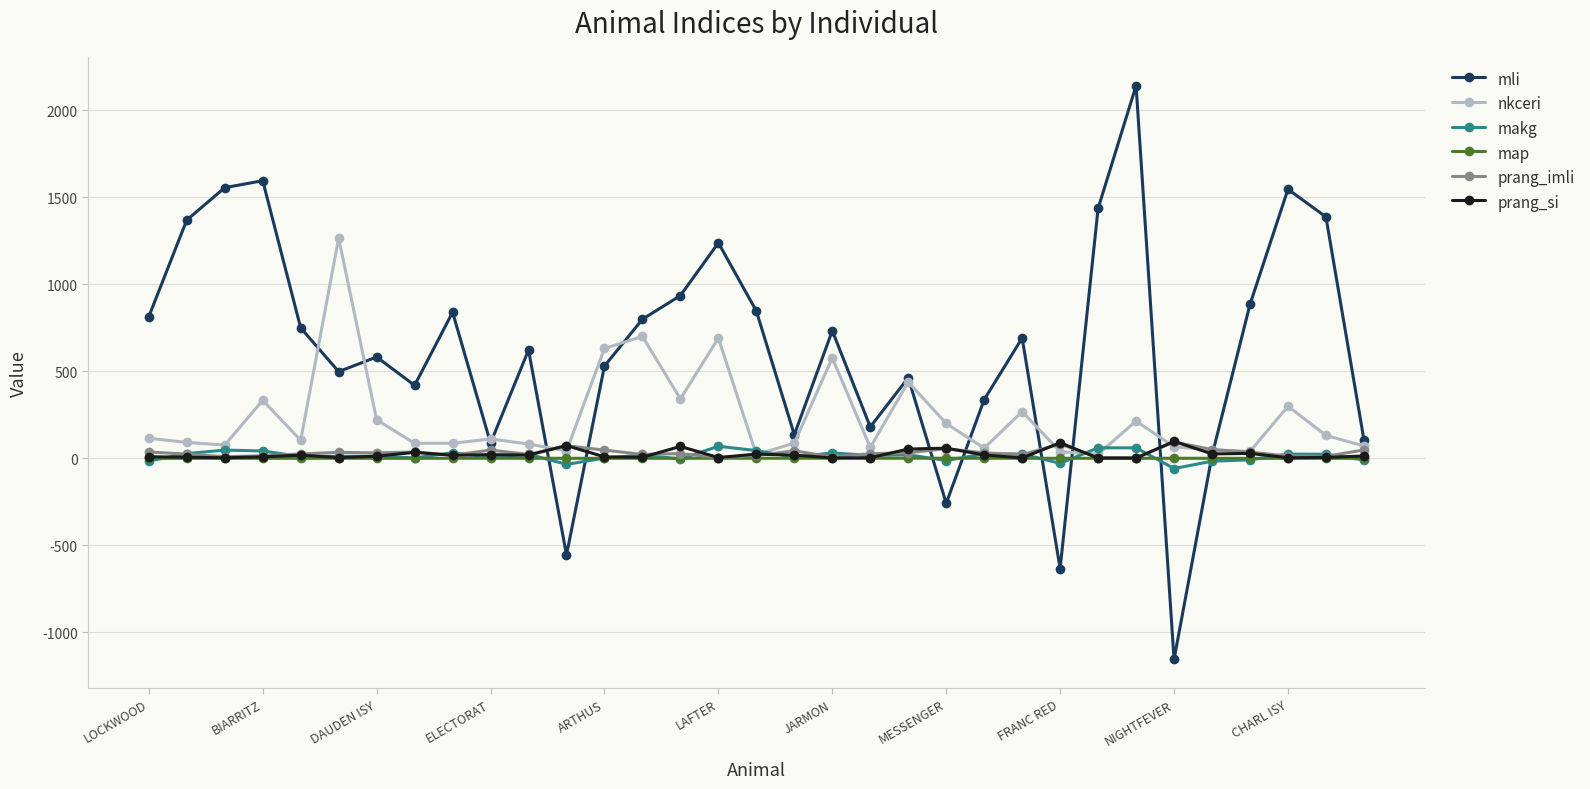

What is the maximum value shown in the chart?

2141.0